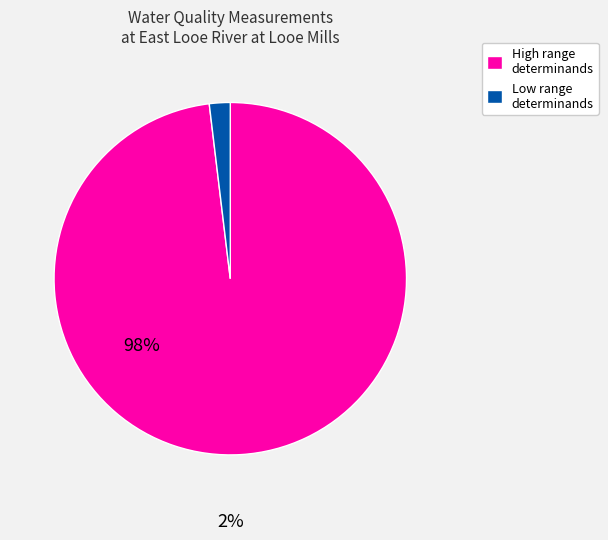

Is it true that Low range determinands is 8% of the pie?

False